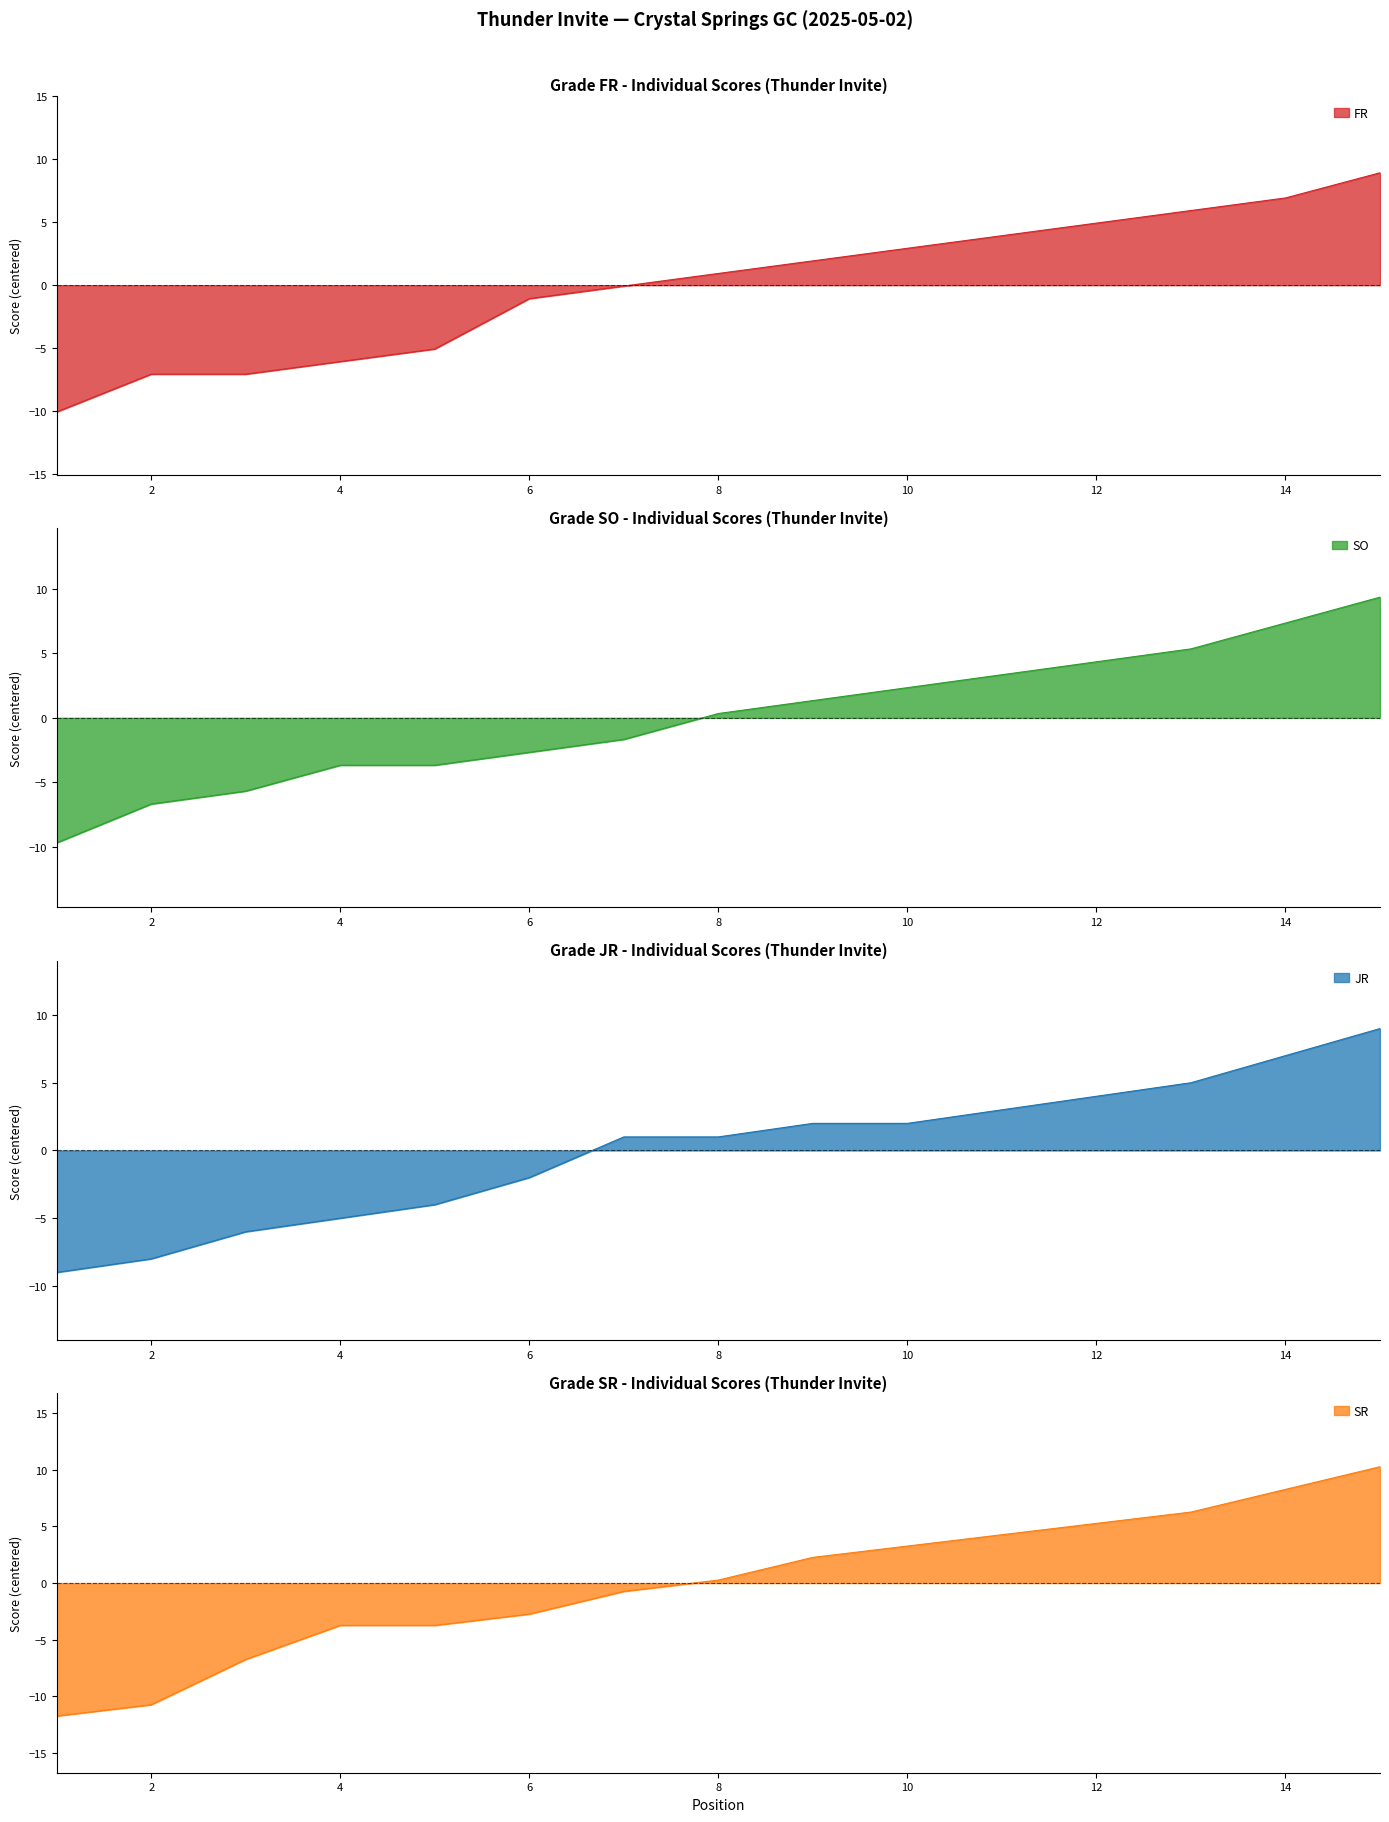

True or false: SR and FR cross at least once.

True